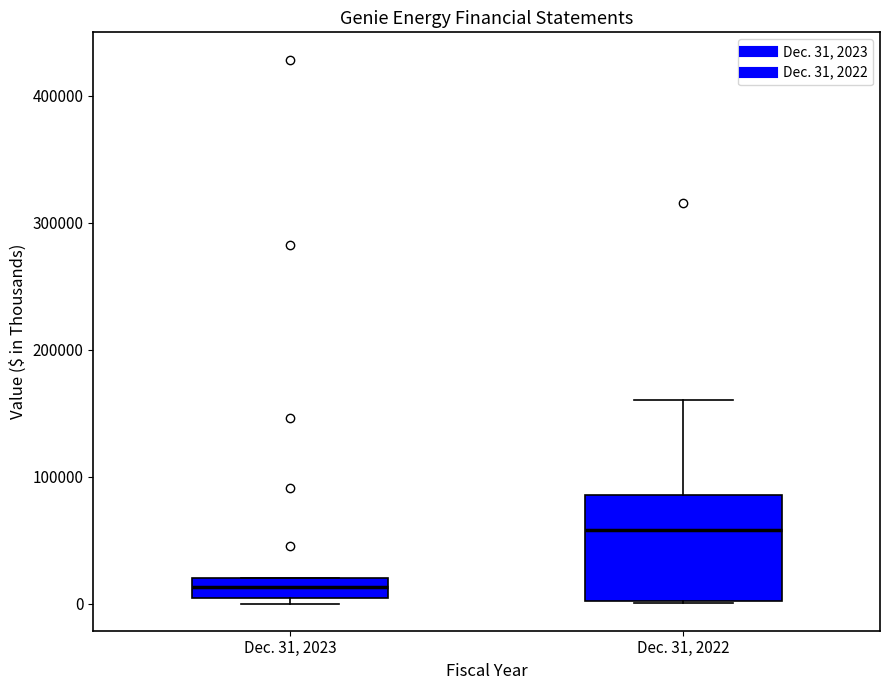

Comparing the boxes themselves (not the whiskers), which one is the tallest?

Dec. 31, 2022